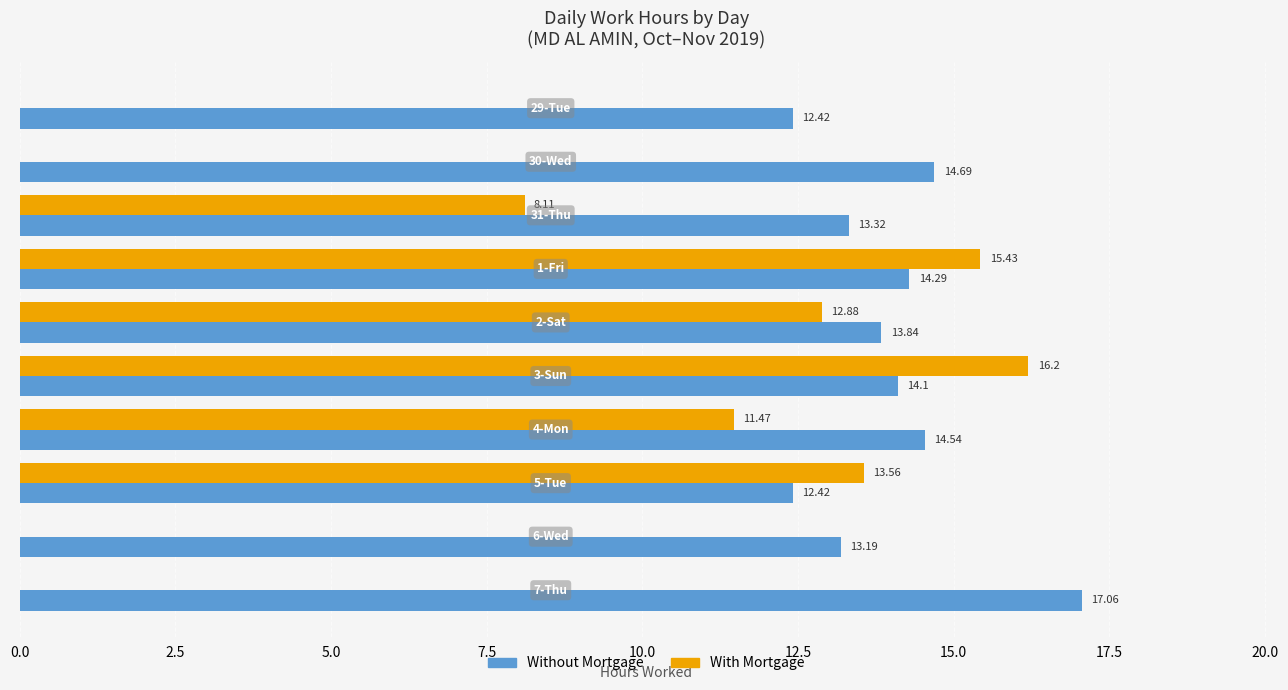

What is the sum of all Without Mortgage values?

139.9